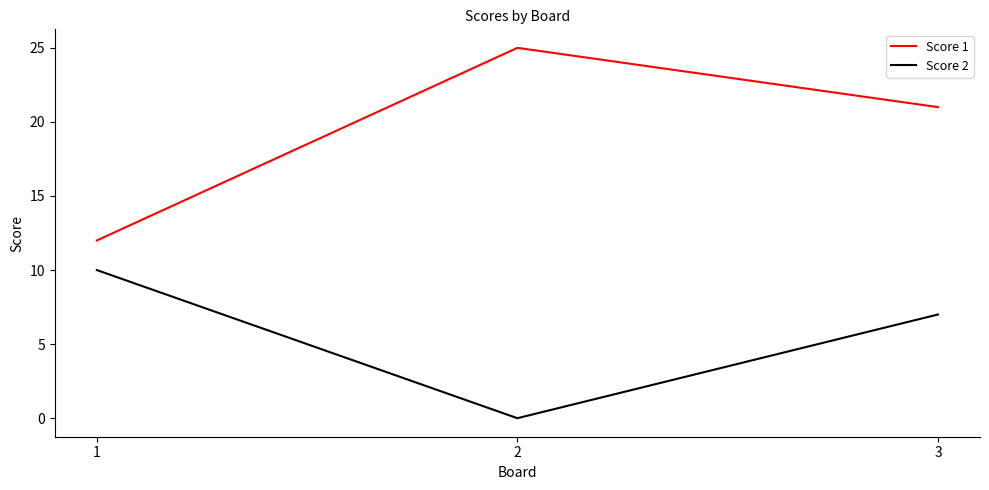

Reading left to right, list all the values displayed in this chart.

Score 1: 12	25	21
Score 2: 10	0	7